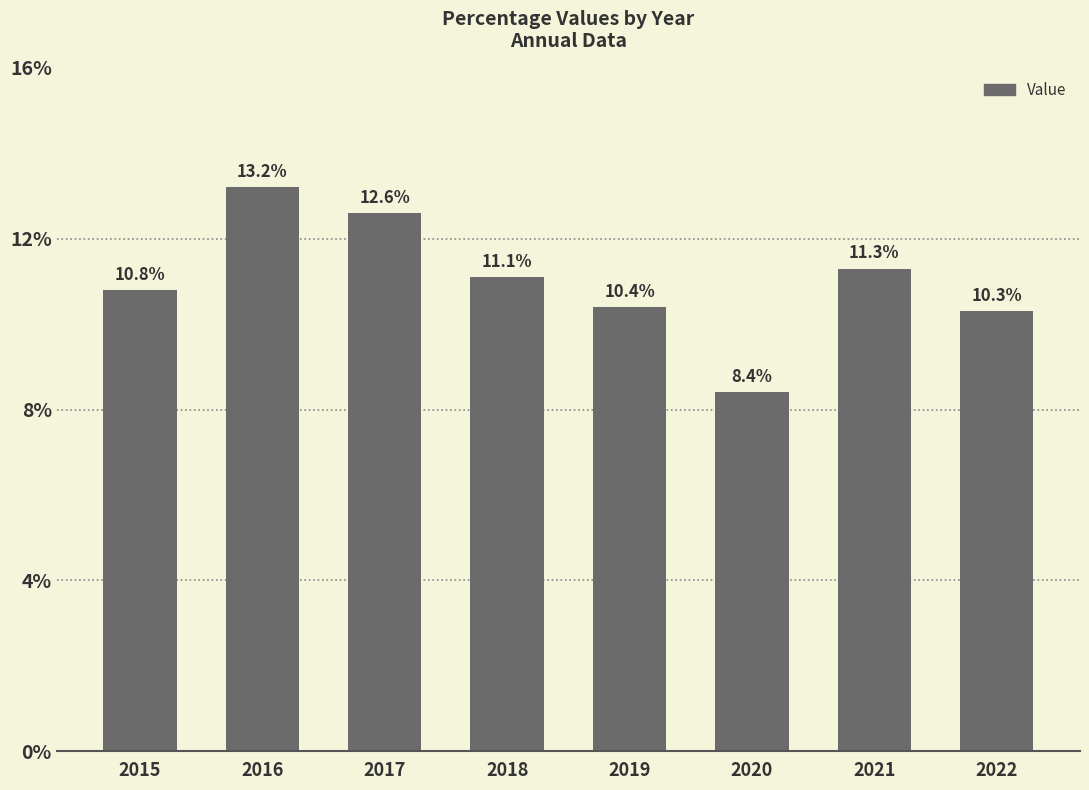

Are the bars grouped side by side (vs. stacked)?

No